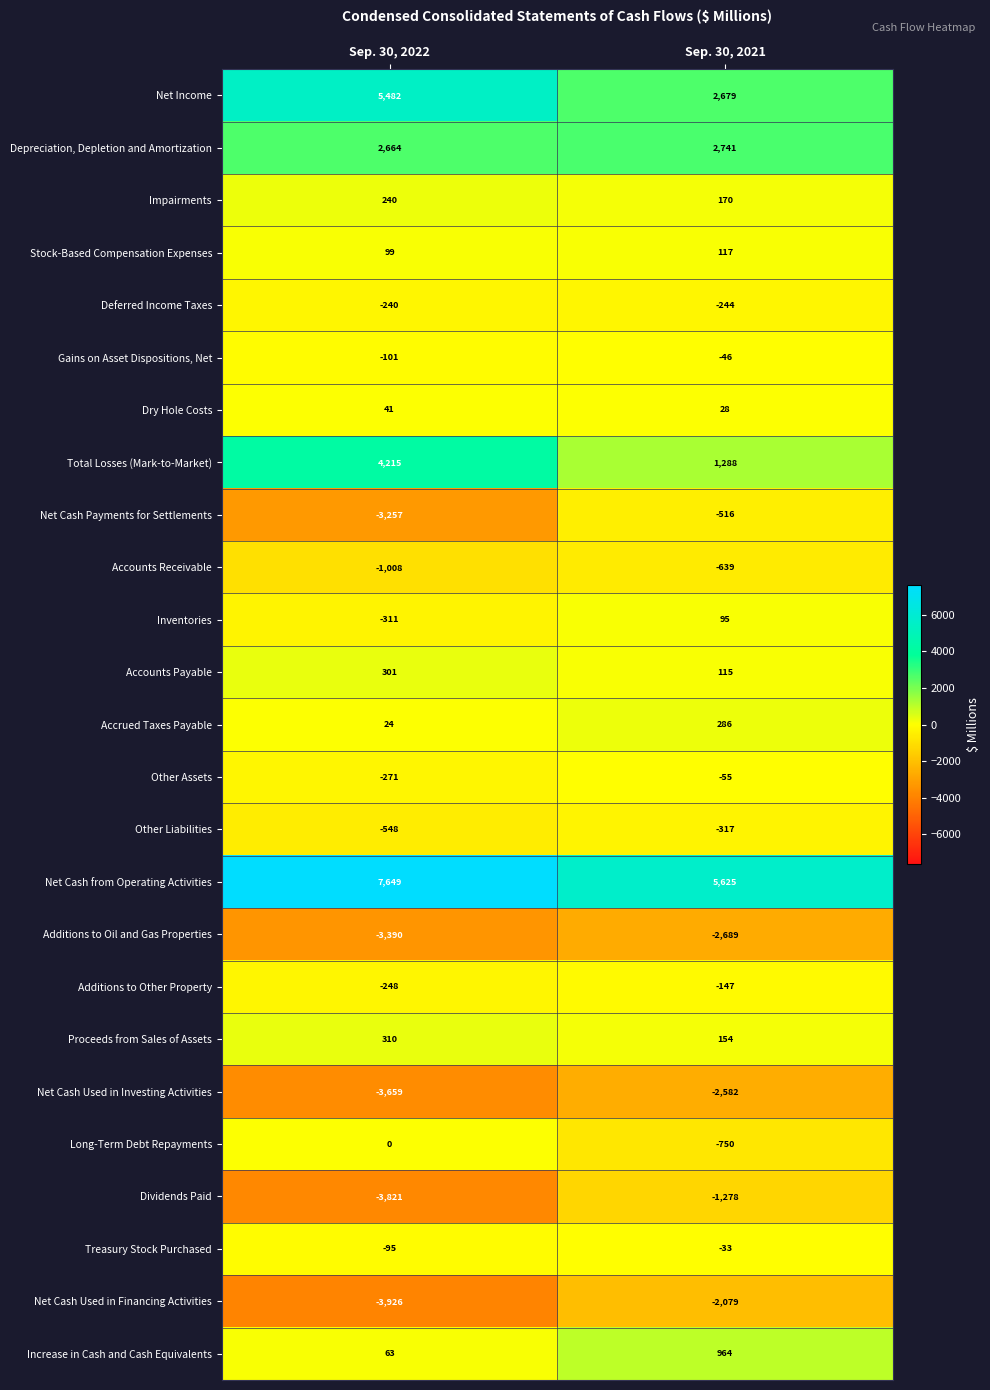

What is the minimum value for Stock-Based Compensation Expenses?

99